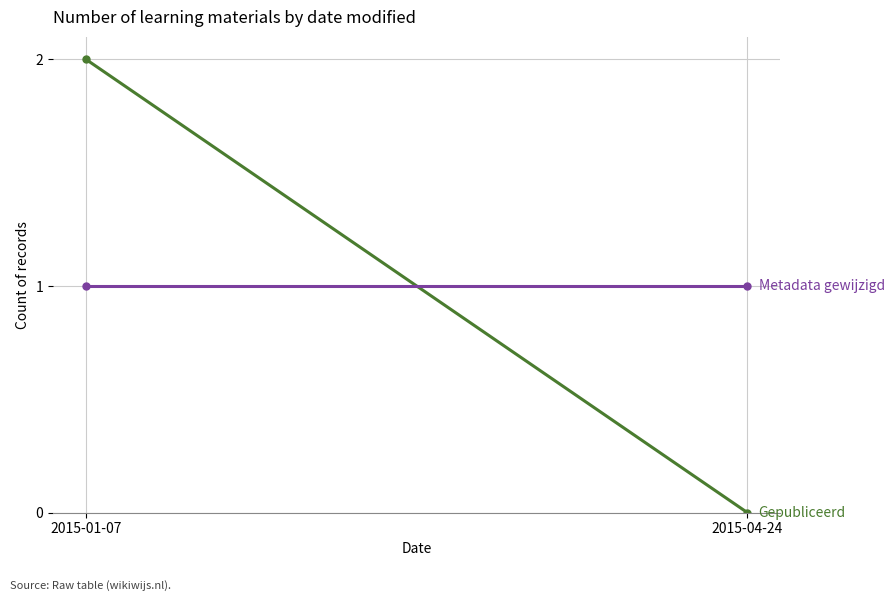

Reading left to right, extract all data points from this chart.

Gepubliceerd: 2	0
Metadata gewijzigd: 1	1